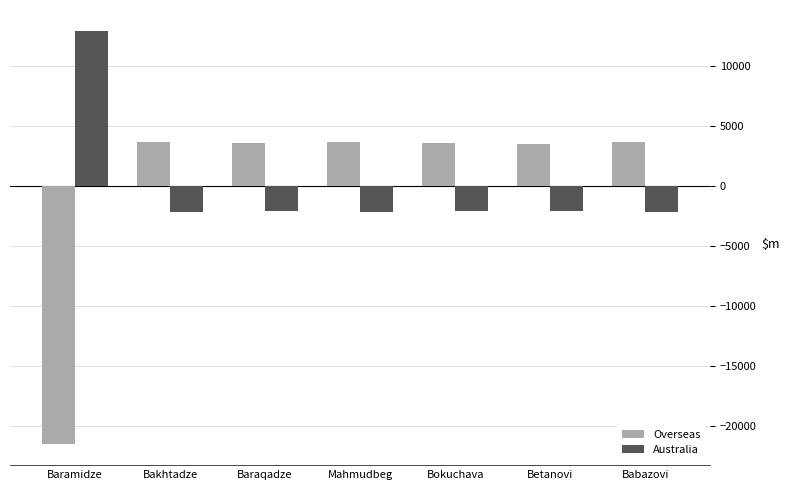

Rank the series by their maximum value, from lowest to highest.

Overseas, Australia